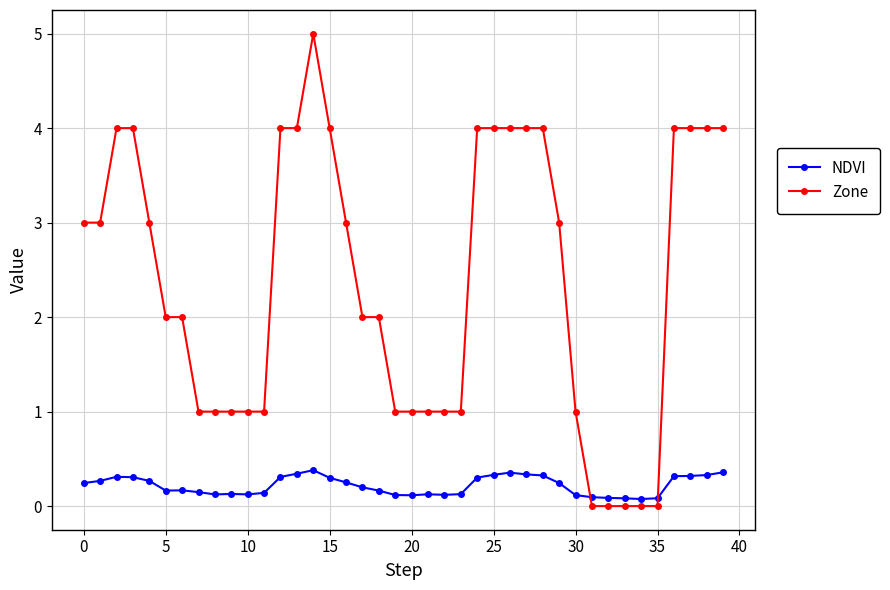

True or false: NDVI has more than 0 interior local peaks.

True